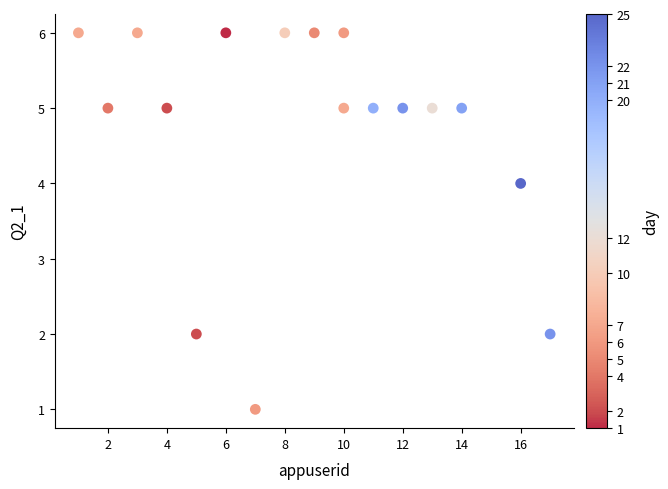

What is the range of X values (max minus min)?

16